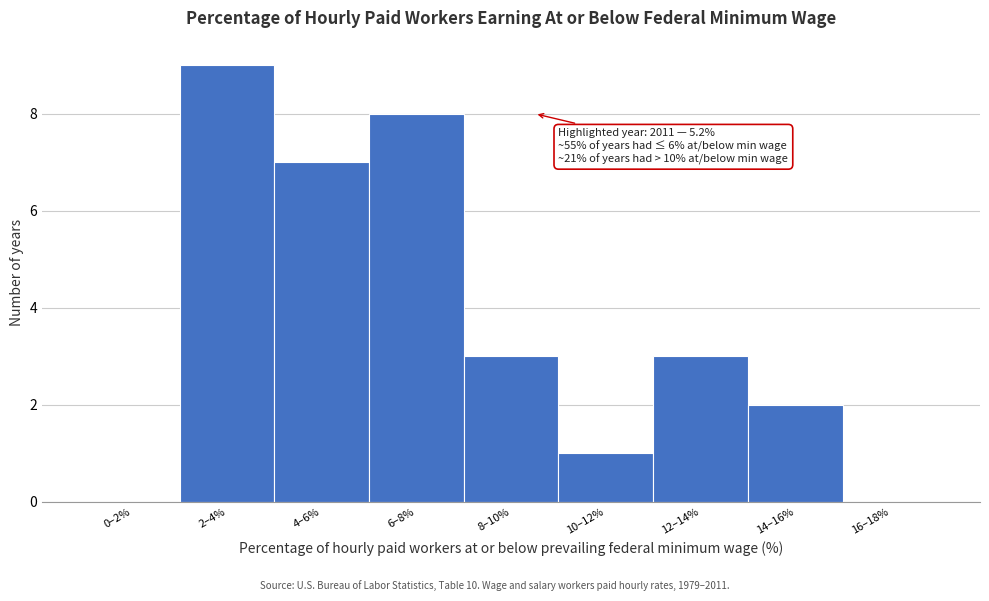

Reading left to right, extract all data points from this chart.

0–2%=0	2–4%=9	4–6%=7	6–8%=8	8–10%=3	10–12%=1	12–14%=3	14–16%=2	16–18%=0